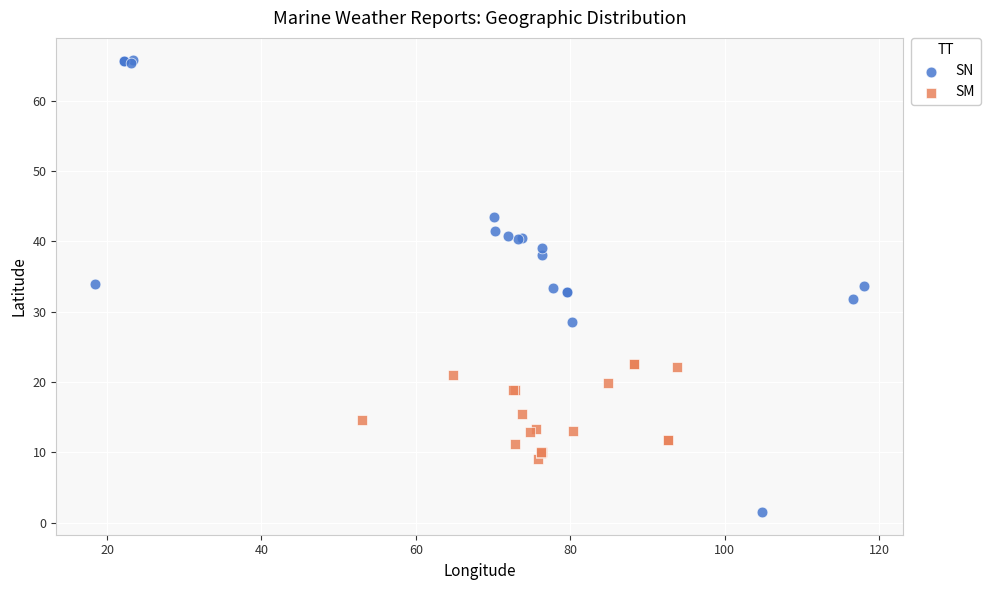

Which series has the largest Y range (max minus min)?

SN